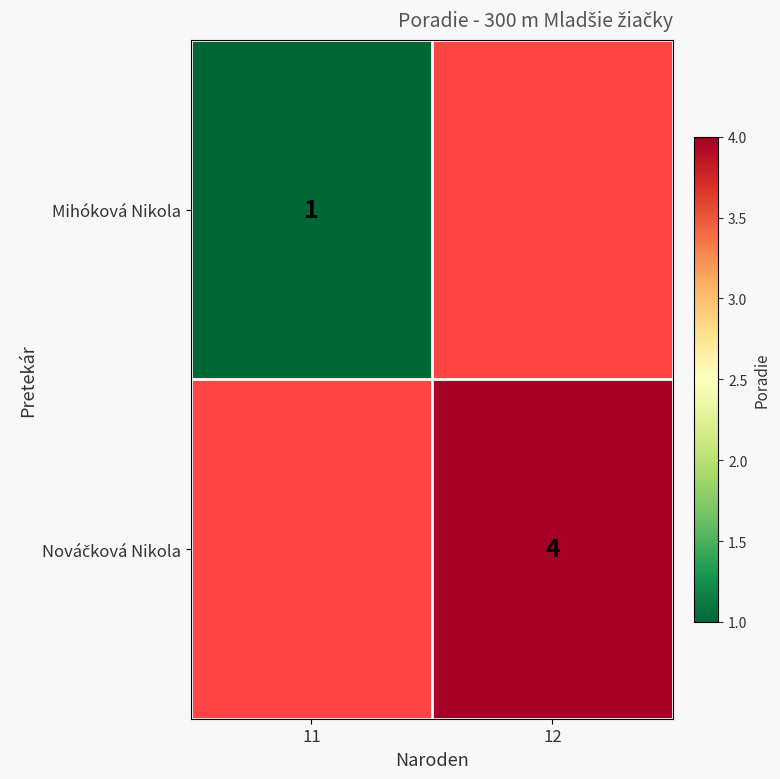

True or false: Mihóková Nikola has a value of 0 at 11.

False